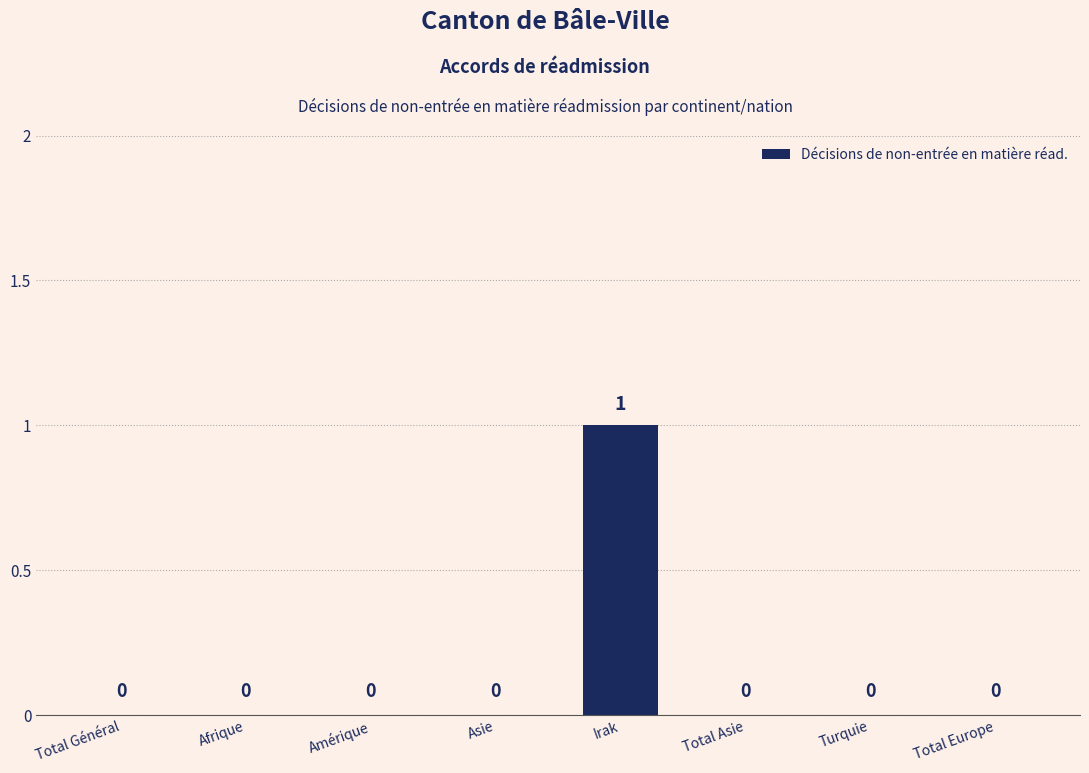

The value at Total Asie is 0. True or false?

True